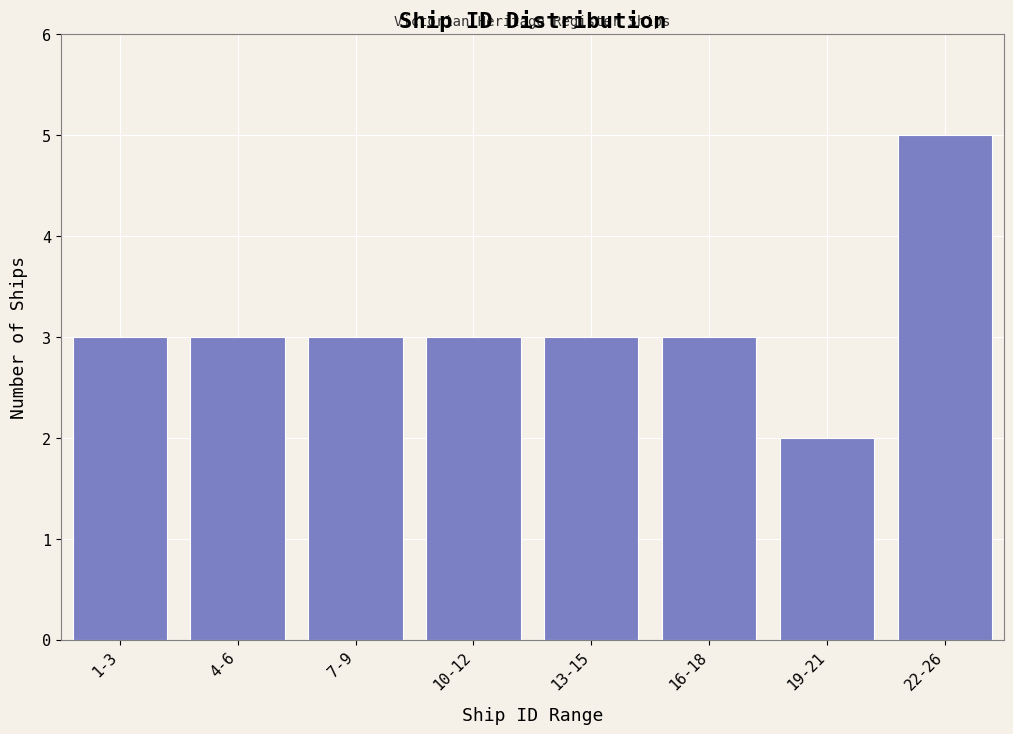

Reading left to right, transcribe all the data shown in this chart.

1-3=3	4-6=3	7-9=3	10-12=3	13-15=3	16-18=3	19-21=2	22-26=5